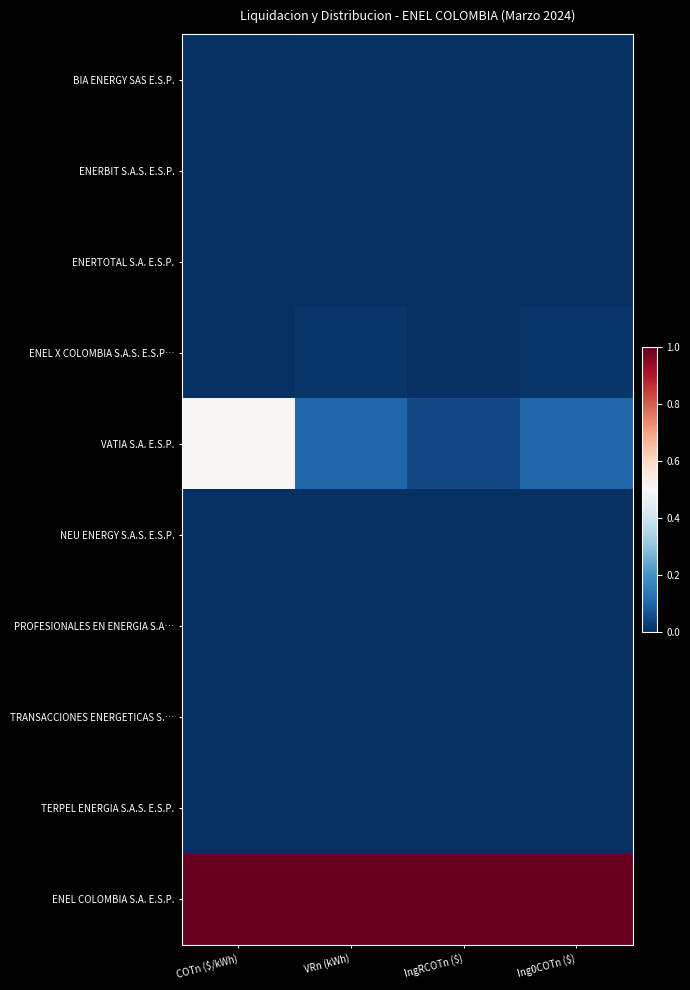

Reading left to right, what are all the values shown in this chart?

BIA ENERGY SAS E.S.P.: COTn ($/kWh)=0.0	VRn (kWh)=0.0	IngRCOTn ($)=0.0	Ing0COTn ($)=0.0
ENERBIT S.A.S. E.S.P.: COTn ($/kWh)=0.0	VRn (kWh)=0.0	IngRCOTn ($)=0.0	Ing0COTn ($)=0.0
ENERTOTAL S.A. E.S.P.: COTn ($/kWh)=0.0	VRn (kWh)=0.0	IngRCOTn ($)=0.0	Ing0COTn ($)=0.0
ENEL X COLOMBIA S.A.S. E.S.P…: COTn ($/kWh)=0.0	VRn (kWh)=0.0	IngRCOTn ($)=0.0	Ing0COTn ($)=0.0
VATIA S.A. E.S.P.: COTn ($/kWh)=0.5	VRn (kWh)=0.1	IngRCOTn ($)=0.1	Ing0COTn ($)=0.1
NEU ENERGY S.A.S. E.S.P.: COTn ($/kWh)=0.0	VRn (kWh)=0.0	IngRCOTn ($)=0.0	Ing0COTn ($)=0.0
PROFESIONALES EN ENERGIA S.A…: COTn ($/kWh)=0.0	VRn (kWh)=0.0	IngRCOTn ($)=0.0	Ing0COTn ($)=0.0
TRANSACCIONES ENERGETICAS S.…: COTn ($/kWh)=0.0	VRn (kWh)=0.0	IngRCOTn ($)=0.0	Ing0COTn ($)=0.0
TERPEL ENERGIA S.A.S. E.S.P.: COTn ($/kWh)=0.0	VRn (kWh)=0.0	IngRCOTn ($)=0.0	Ing0COTn ($)=0.0
ENEL COLOMBIA S.A. E.S.P.: COTn ($/kWh)=1.0	VRn (kWh)=1.0	IngRCOTn ($)=1.0	Ing0COTn ($)=1.0